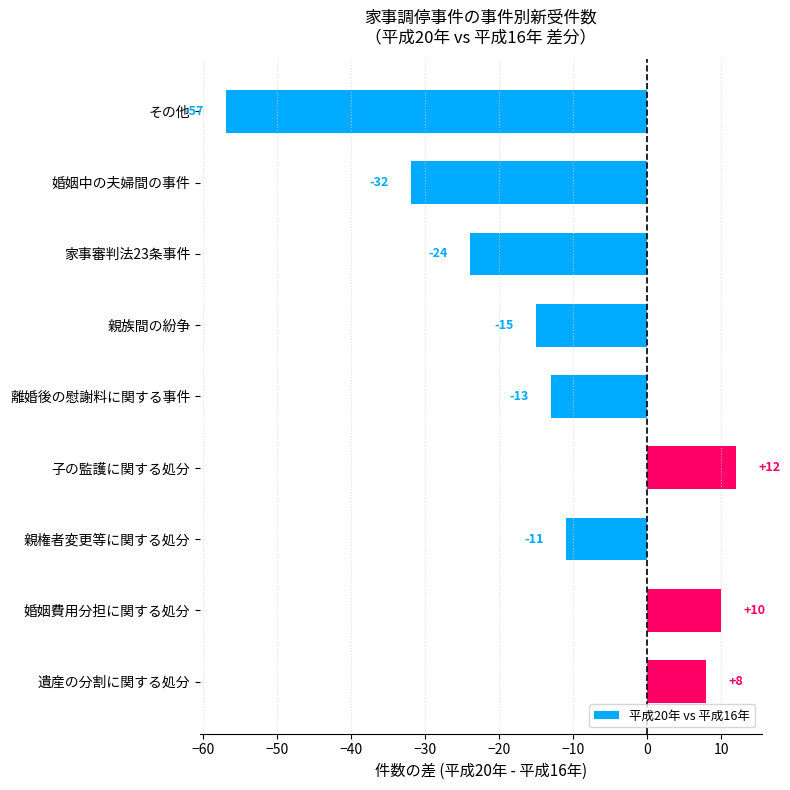

What position from the bottom is 親権者変更等に関する処分?

3